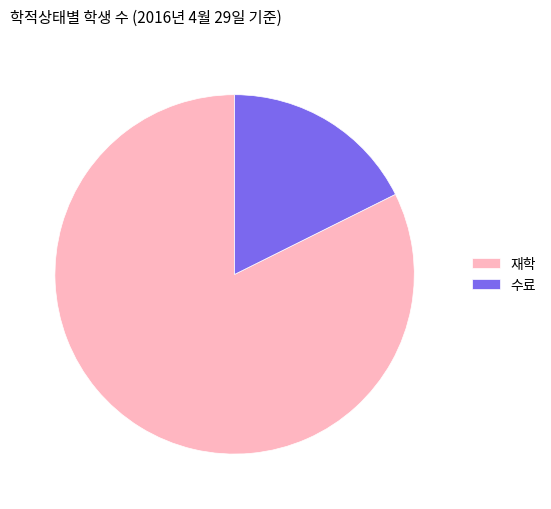

True or false: 수료 accounts for 17% of the total.

True